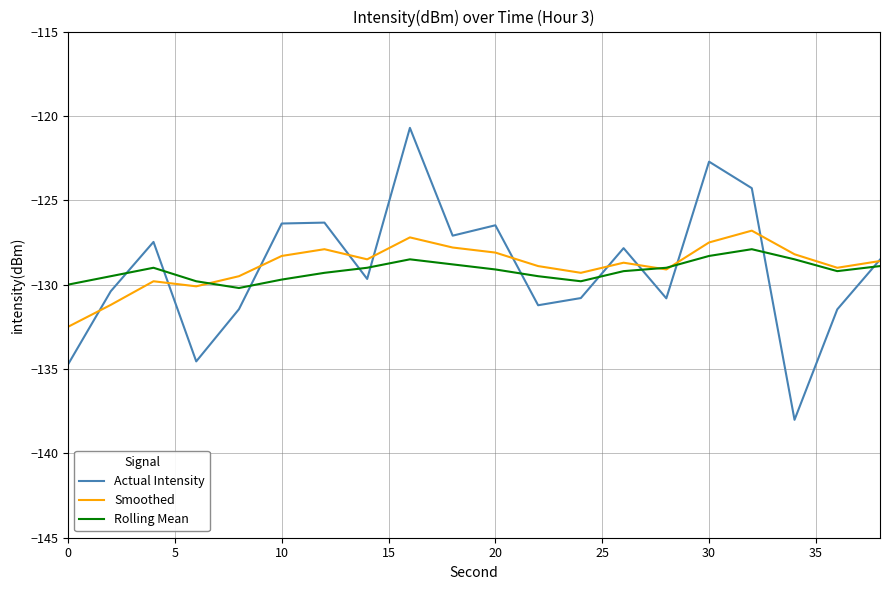

True or false: Actual Intensity has more than 2 interior local peaks.

True